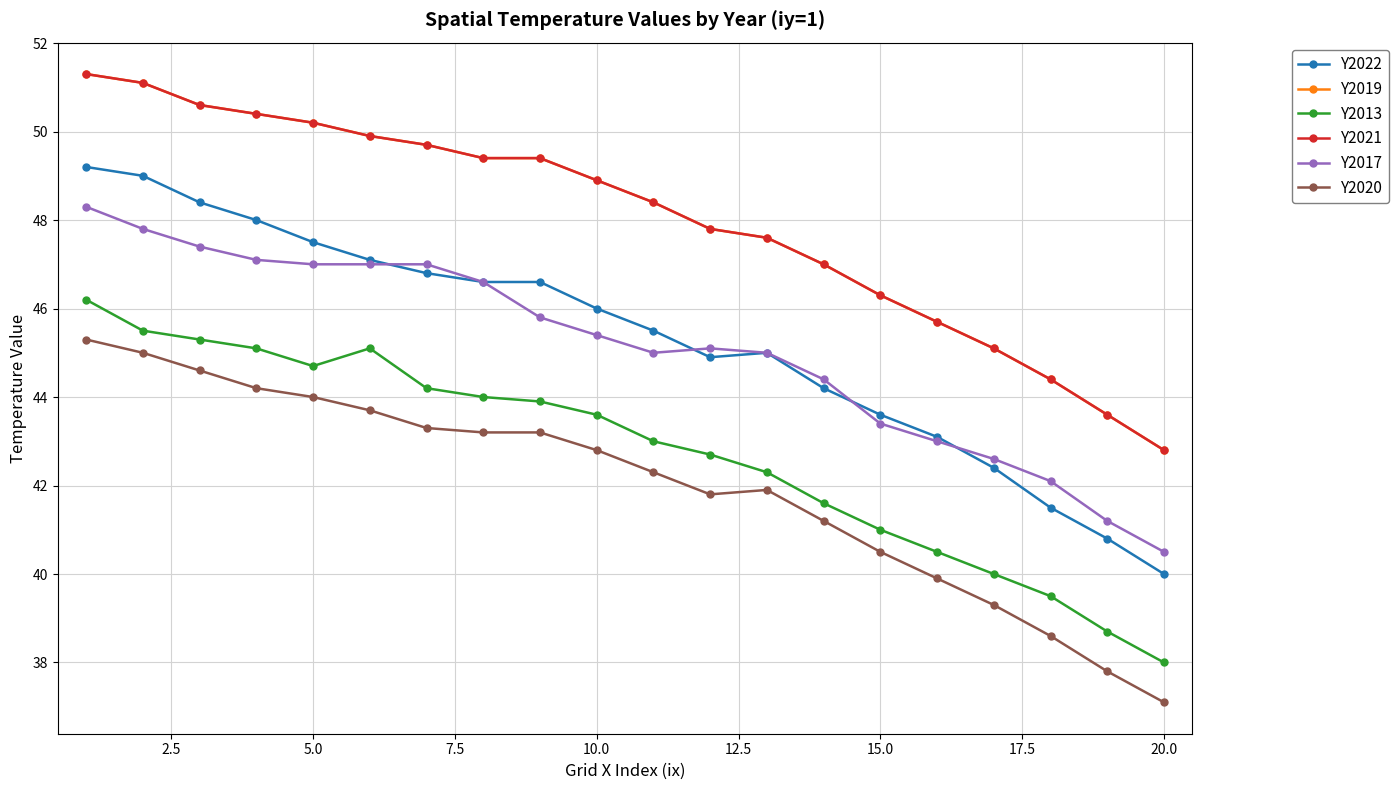

What are all the series names shown in the legend?

Y2022, Y2019, Y2013, Y2021, Y2017, Y2020